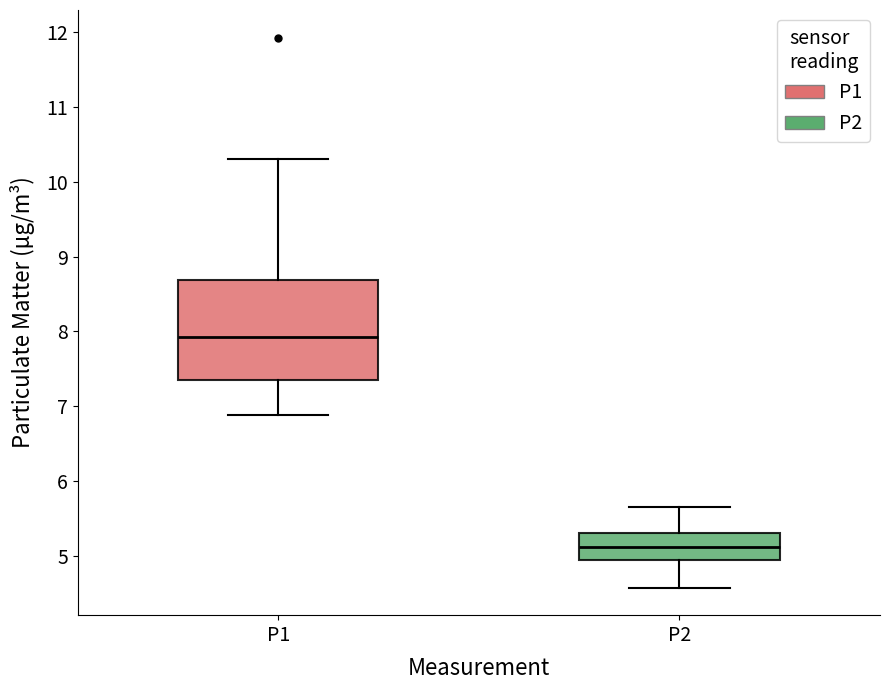

Which box is the tallest, from its lower edge to its upper edge?

P1